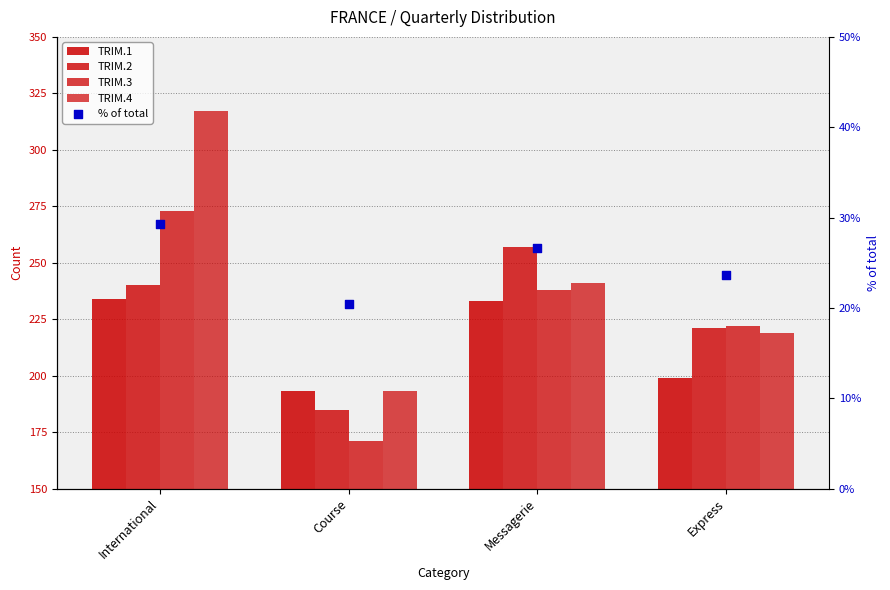

At how many categories does at least one series exceed 87?

4